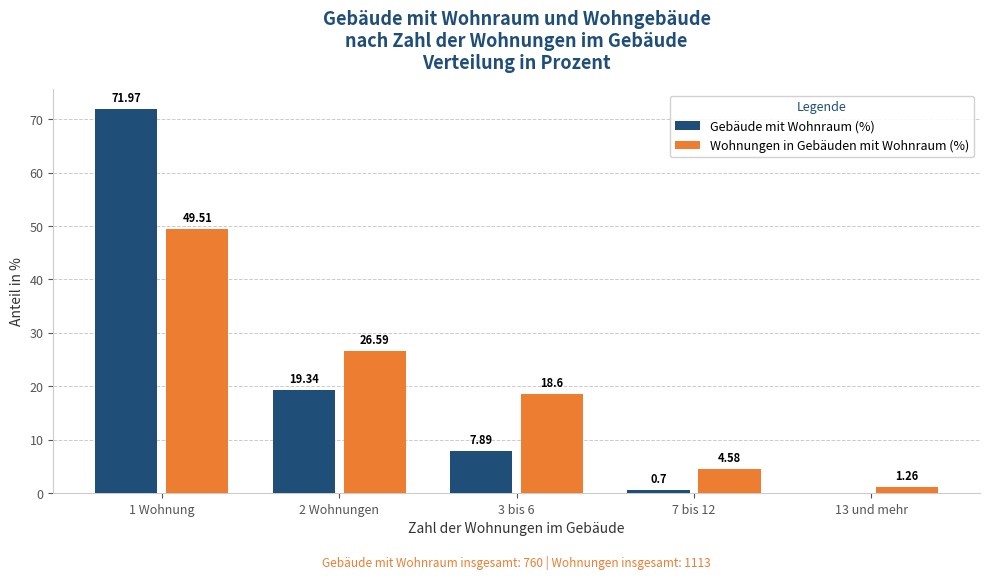

Where is Wohnungen in Gebäuden mit Wohnraum (%) nearest to the value 25?

2 Wohnungen